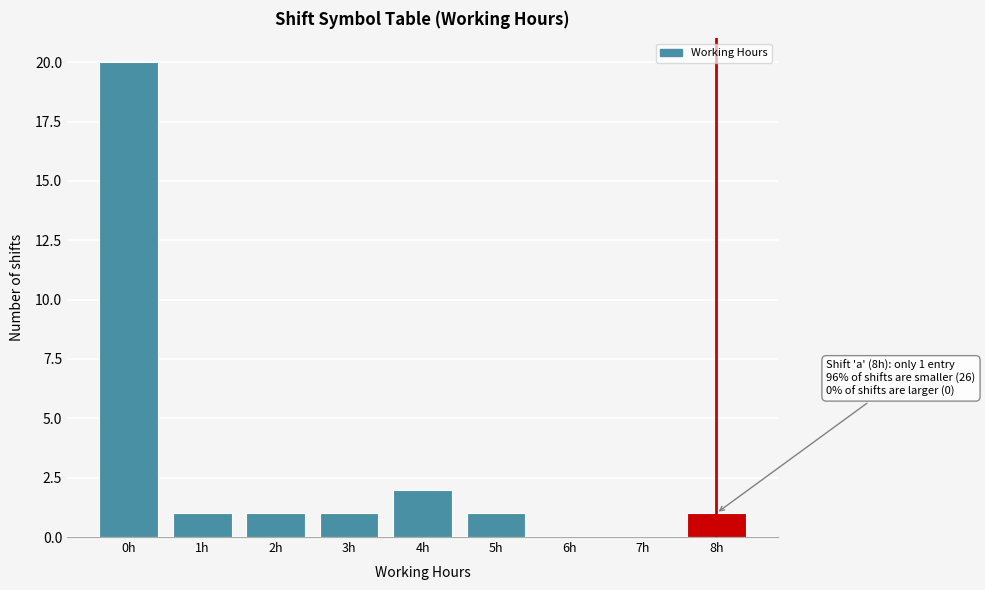

Reading left to right, extract all data points from this chart.

0h=20	1h=1	2h=1	3h=1	4h=2	5h=1	6h=0	7h=0	8h=1